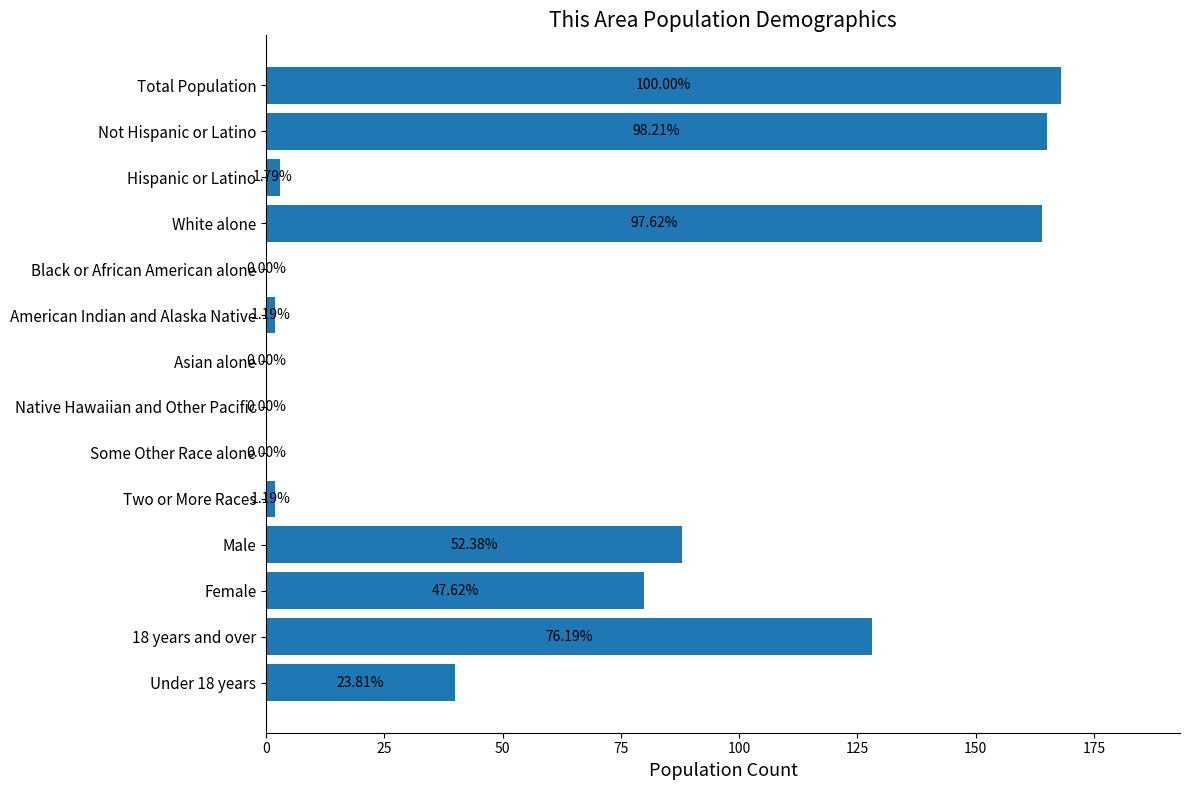

Are the bars horizontal?

Yes